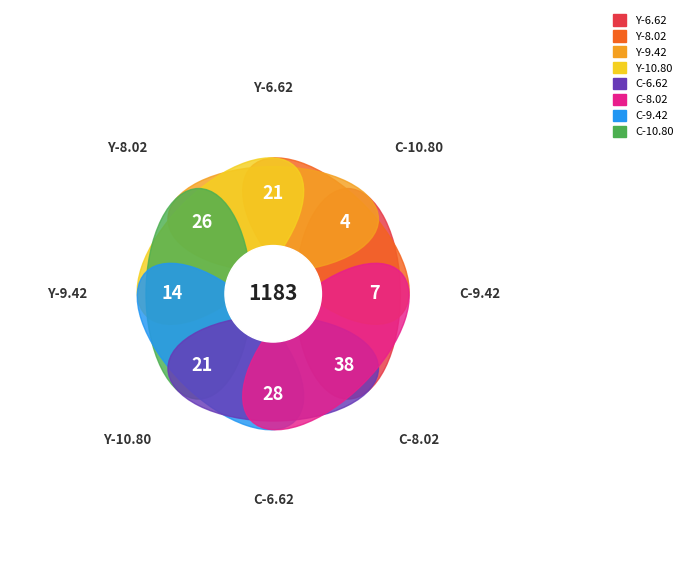

What is the change in value from 16 to 22?

+6